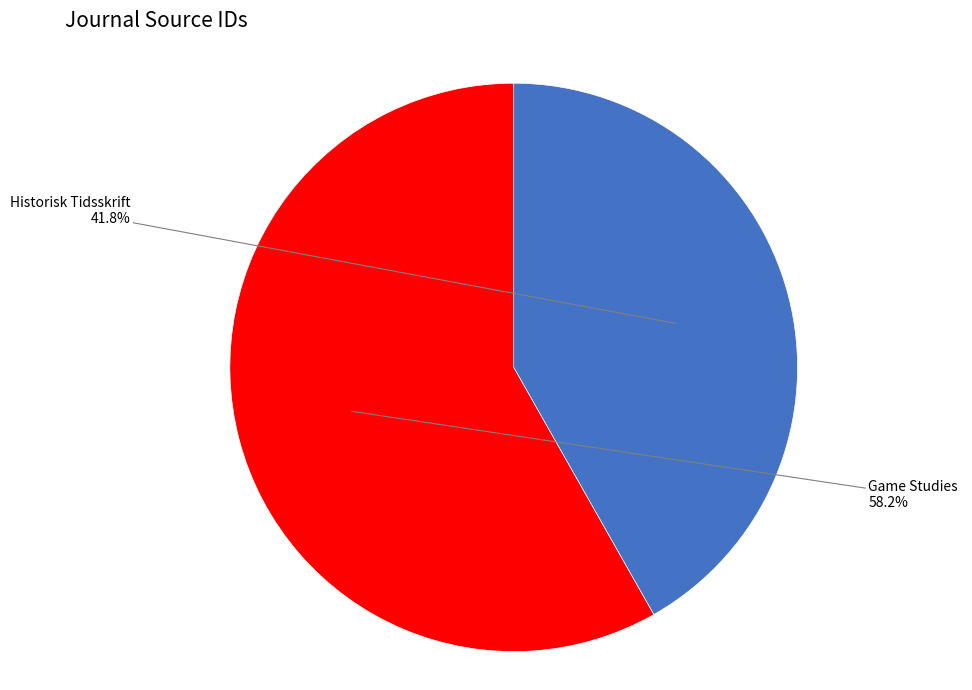

Is there any slice that represents more than half of the pie?

Yes